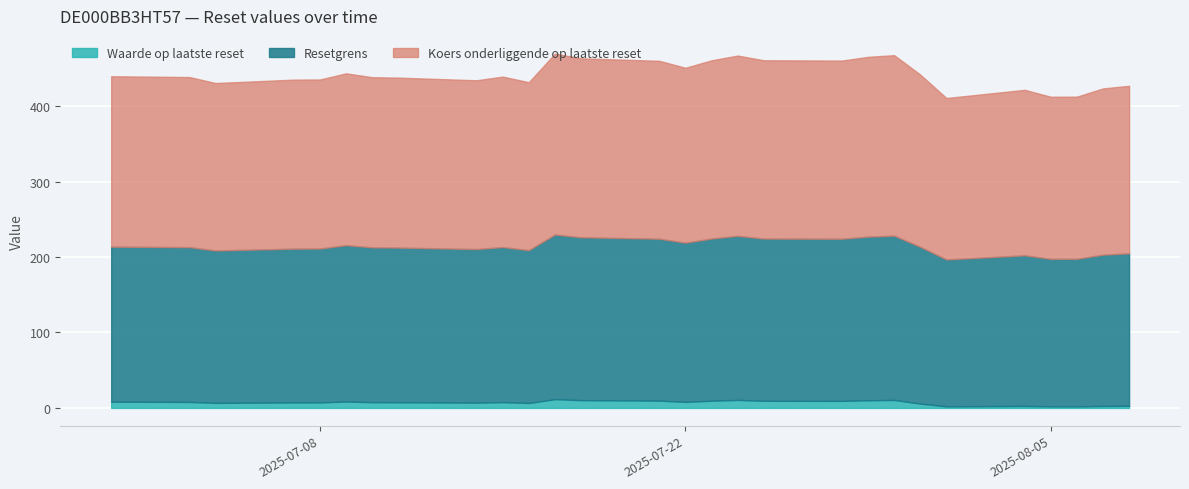

Which category has the lowest value in the Resetgrens series?

2025-08-01